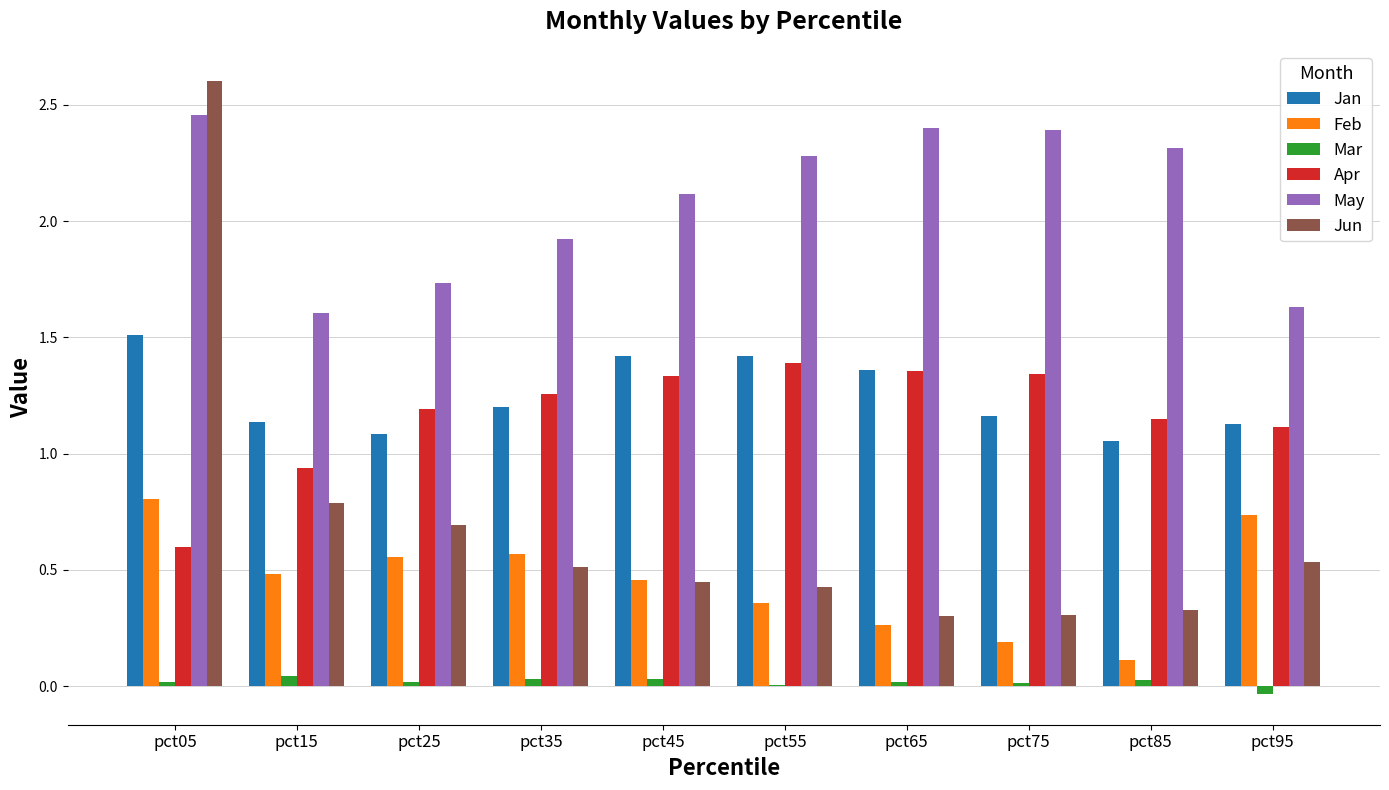

Does the chart contain stacked bars?

No